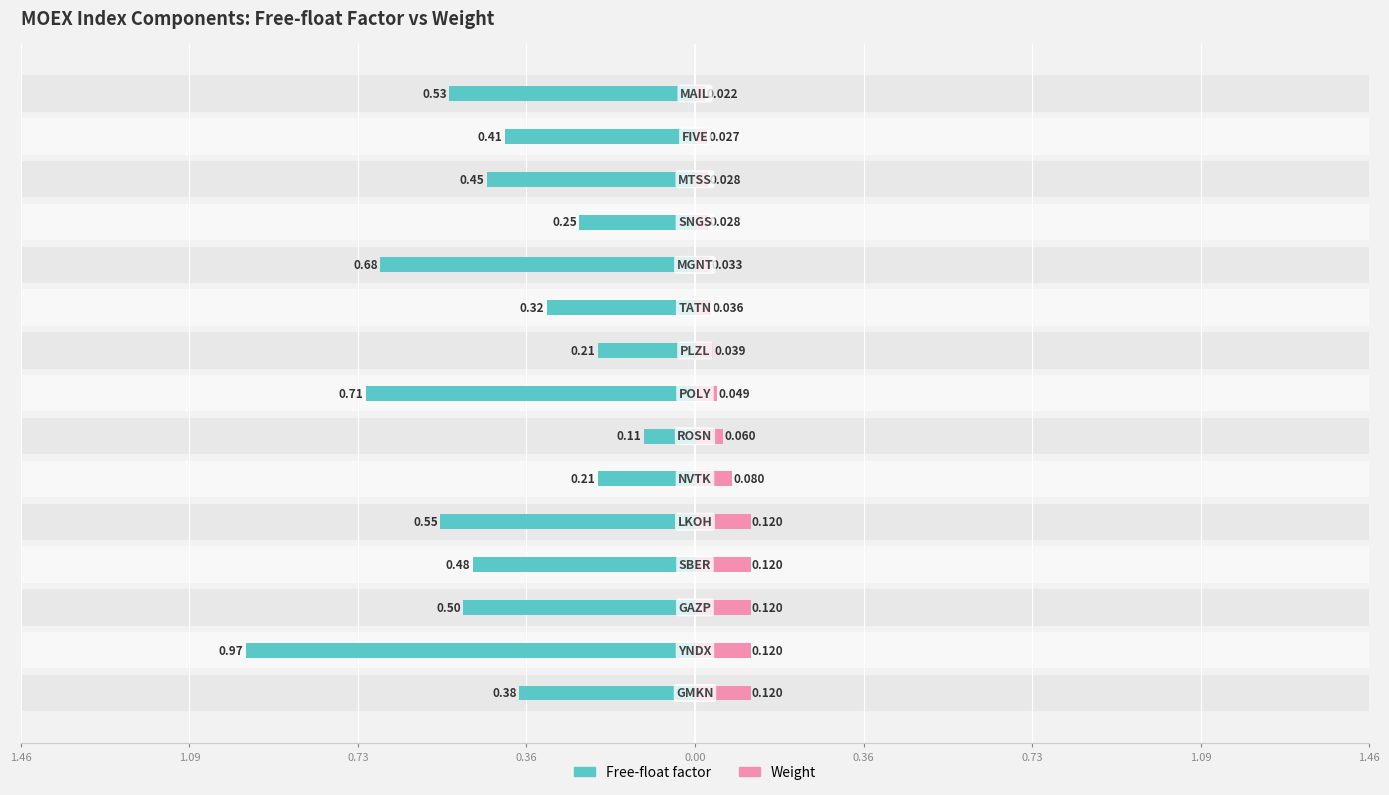

What is the value of the Weight bar at the 2nd from the left?

0.1